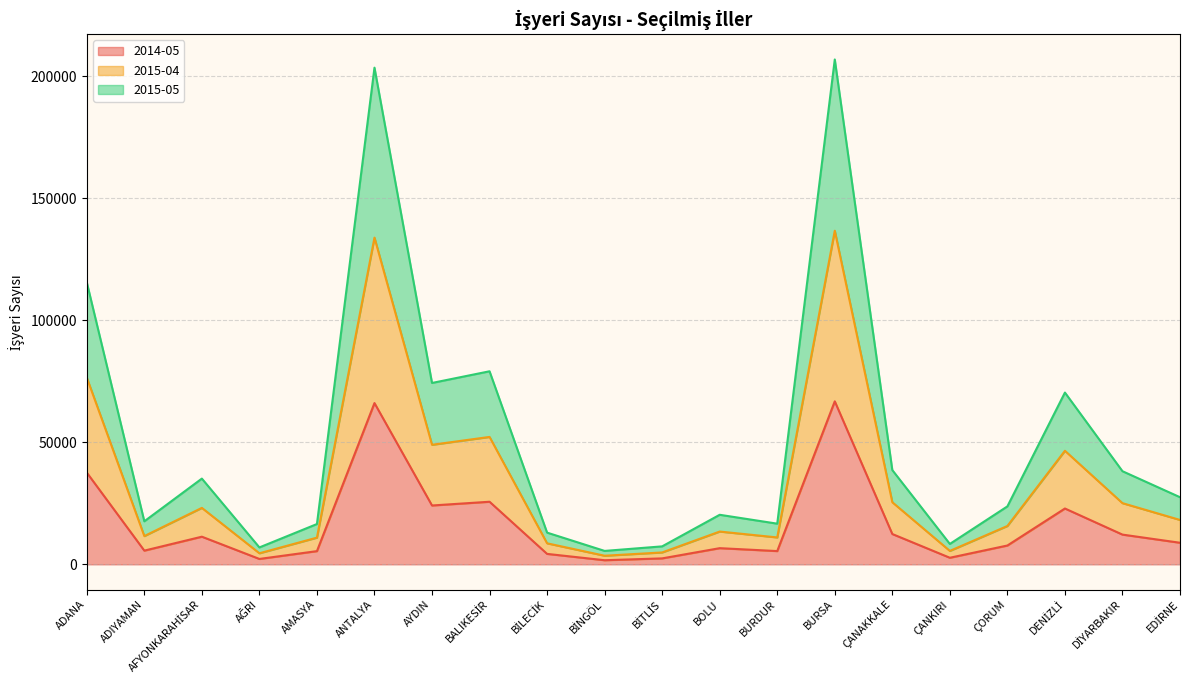

What is the average value of the 2015-05 series?

51268